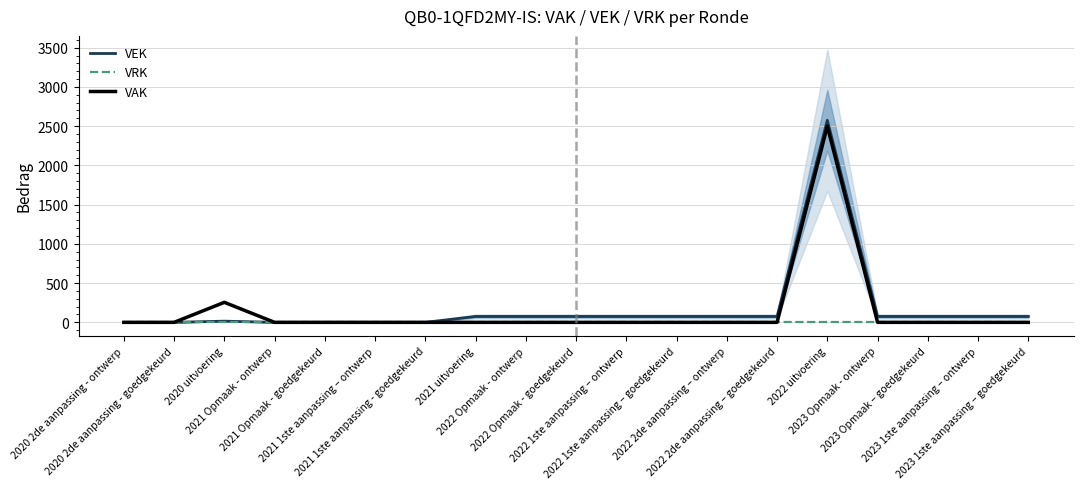

True or false: VRK and VAK cross at least once.

False